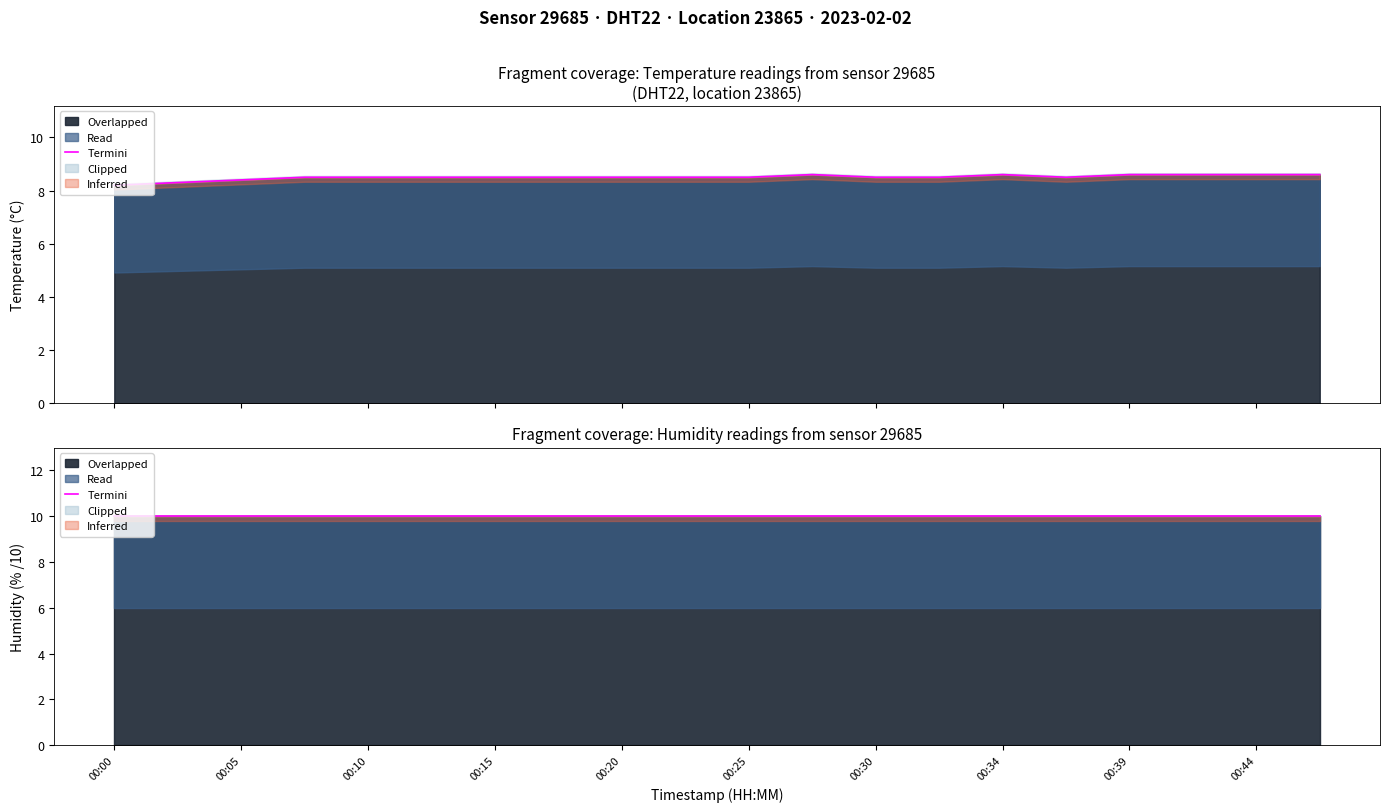

Rank the categories by value from lowest to highest.

00:00, 00:03, 00:05, 00:08, 00:10, 00:13, 00:15, 00:17, 00:20, 00:22, 00:25, 00:30, 00:32, 00:37, 00:27, 00:34, 00:39, 00:42, 00:44, 00:47